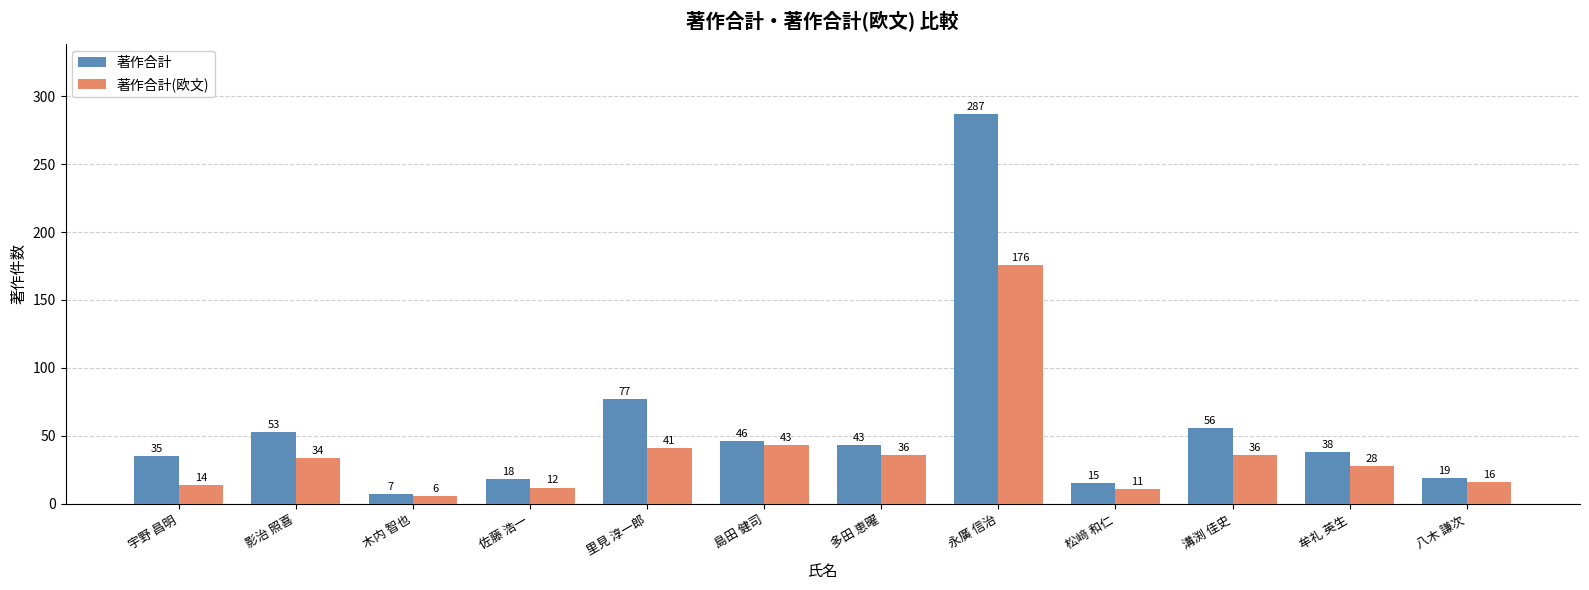

What position from the right is 永廣 信治?

5